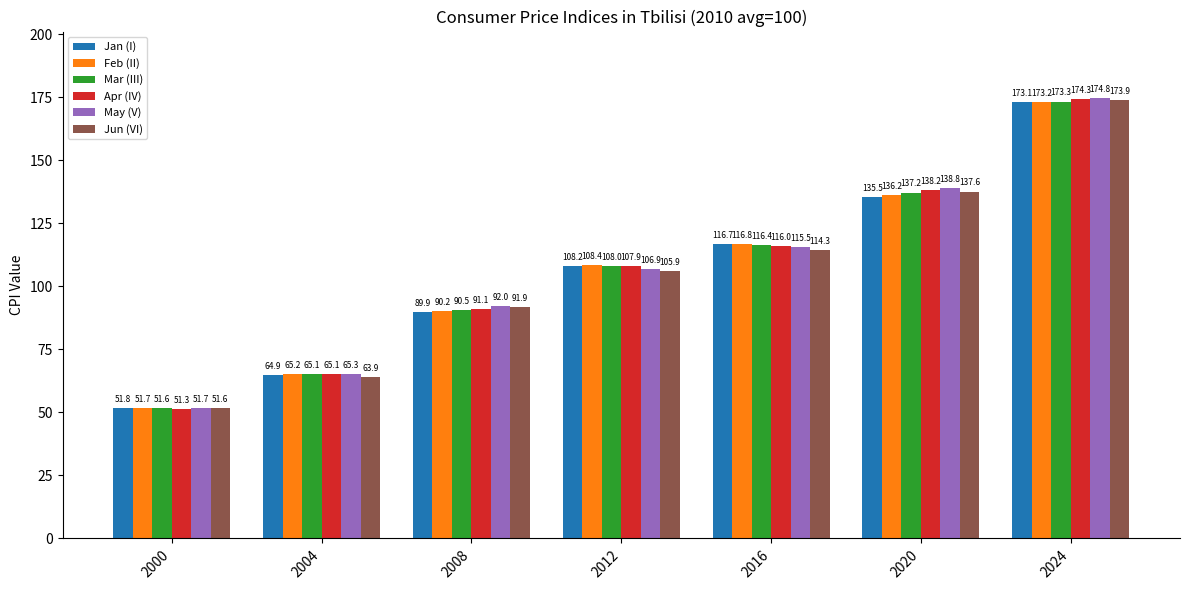

How many values in the Mar (III) series exceed 108?

4